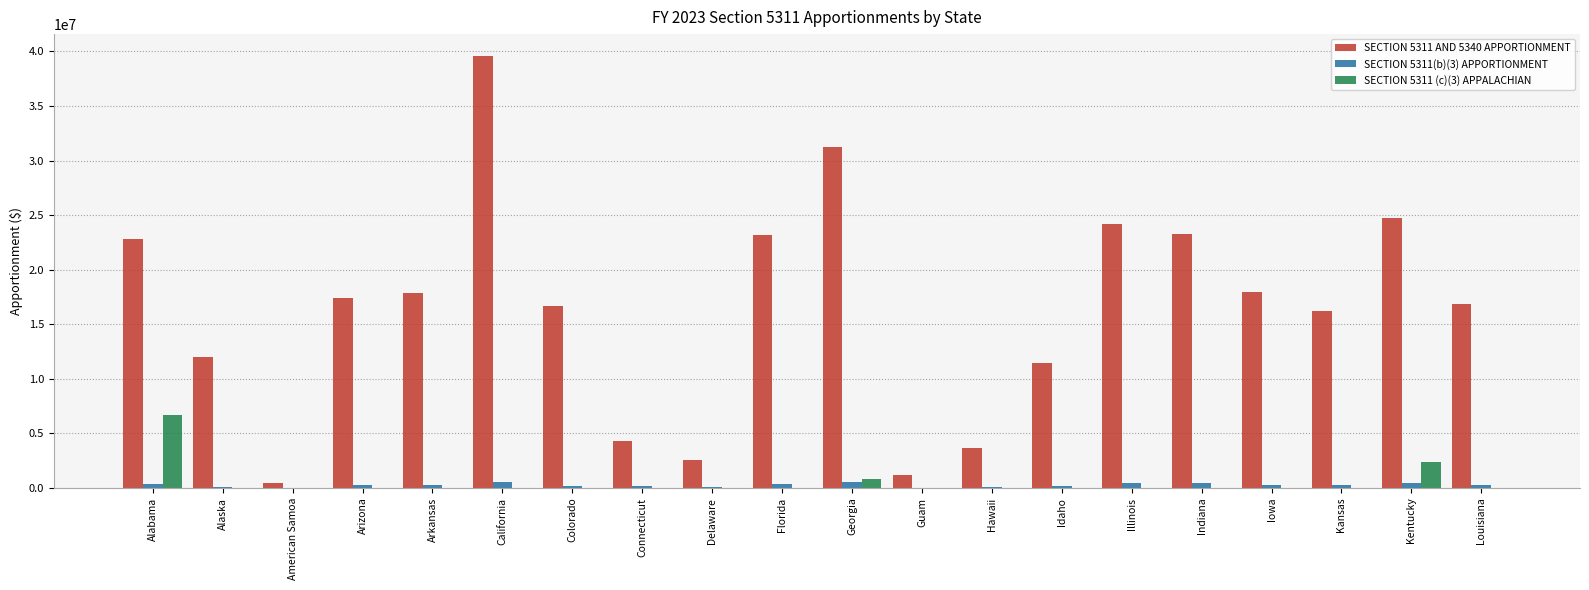

At which label does SECTION 5311 (c)(3) APPALACHIAN reach its peak?

Alabama